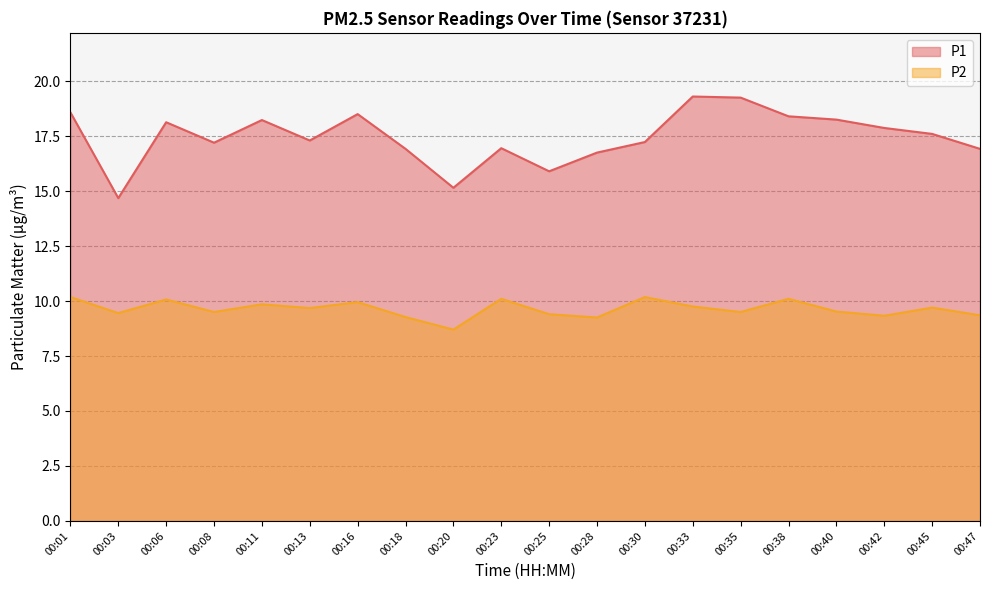

What is the highest value of the P2 series?

10.2